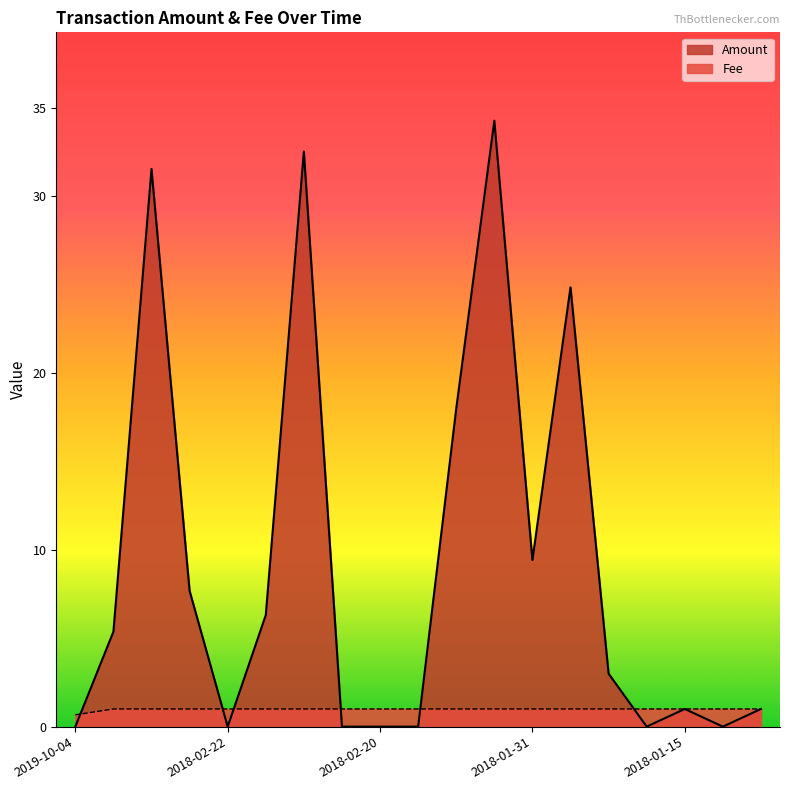

How many lines are shown in the chart?

2